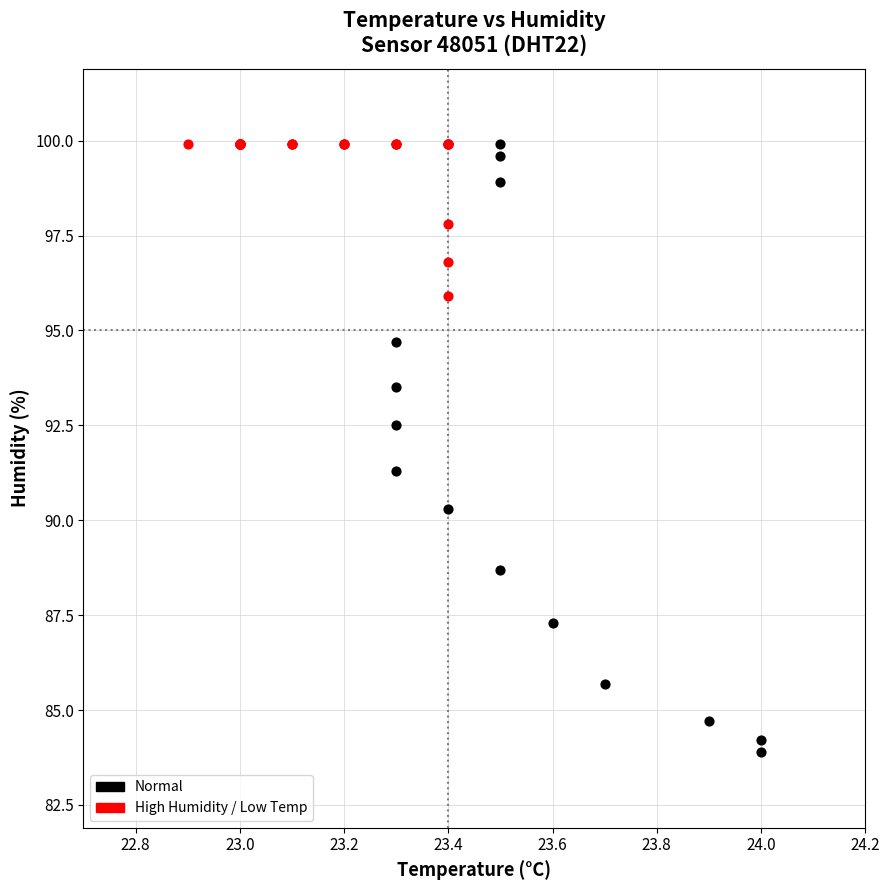

What are all the series names shown in the legend?

Normal, High Humidity / Low Temp